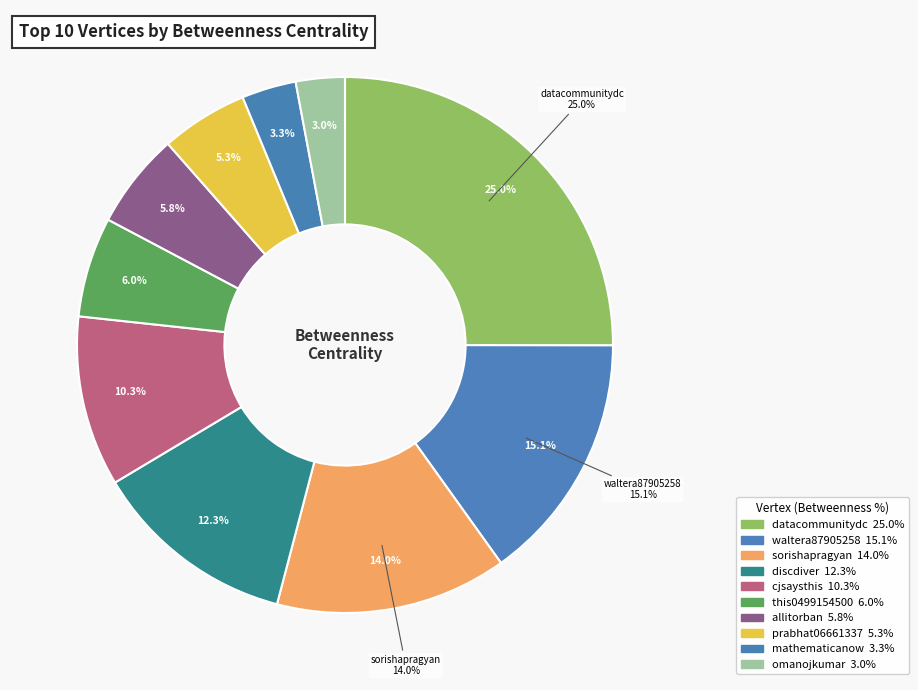

Do this0499154500 and discdiver together represent more than half of the pie?

No